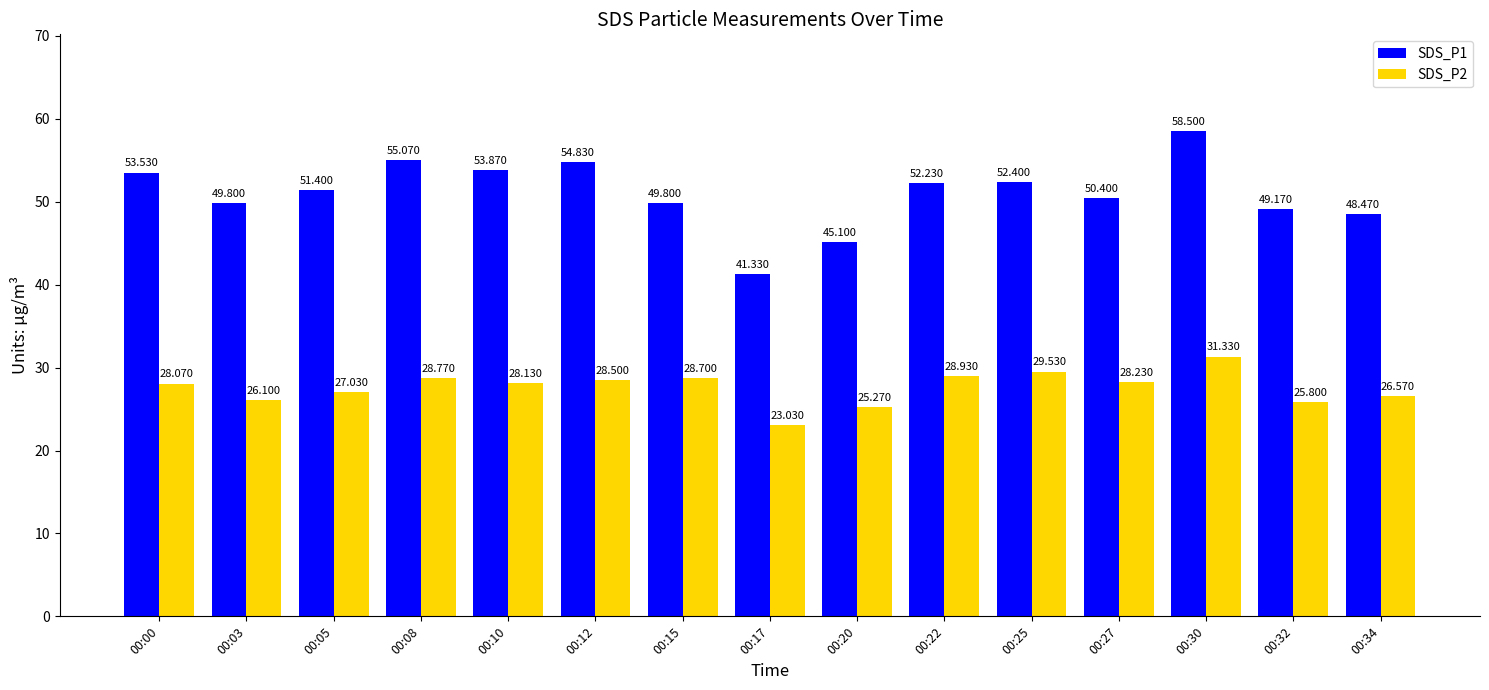

What are all the series names shown in the legend?

SDS_P1, SDS_P2